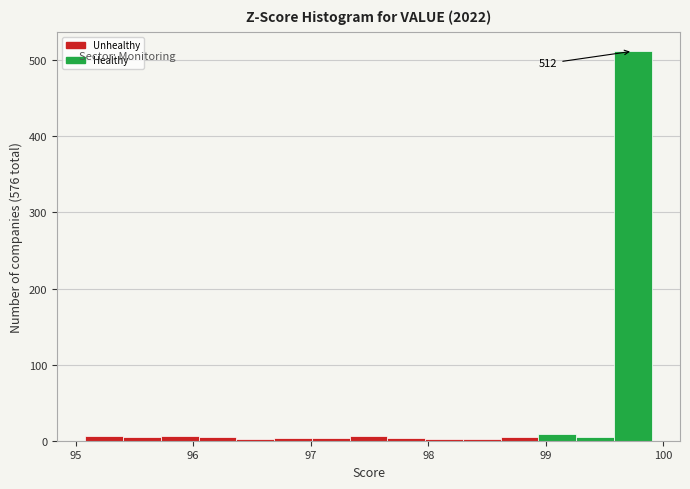

Around what value on the x-axis is the tallest bar? Give the approximate position of its centre, as read against the axis.

99.7